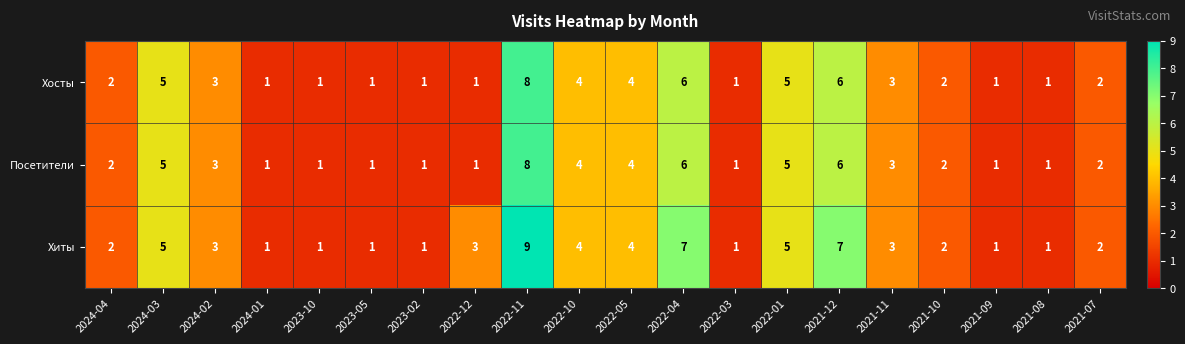

How many categories are shown in the chart?

20